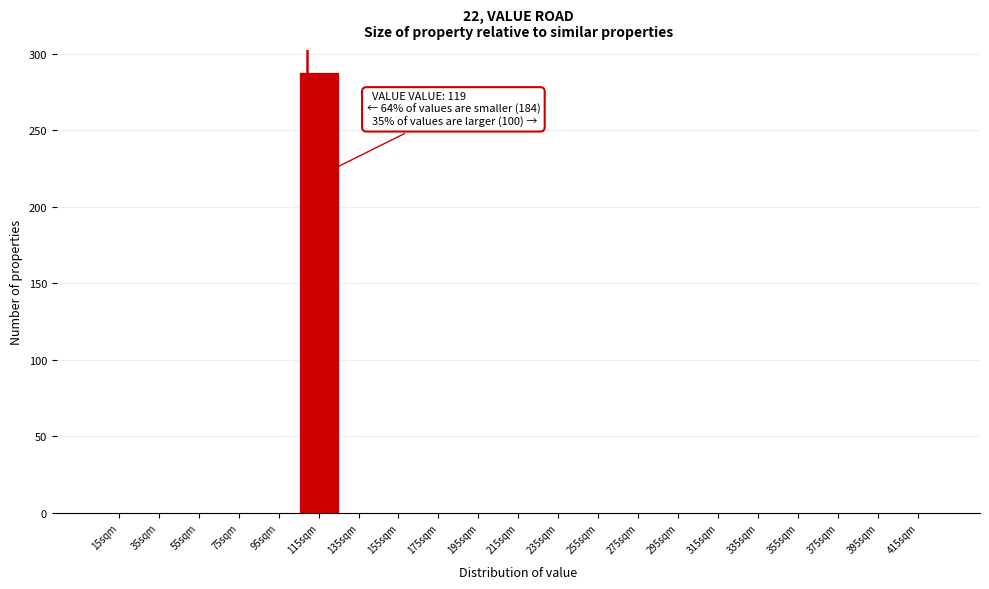

Reading left to right, what are all the values shown in this chart?

15sqm=0	35sqm=0	55sqm=0	75sqm=0	95sqm=0	115sqm=288	135sqm=0	155sqm=0	175sqm=0	195sqm=0	215sqm=0	235sqm=0	255sqm=0	275sqm=0	295sqm=0	315sqm=0	335sqm=0	355sqm=0	375sqm=0	395sqm=0	415sqm=0